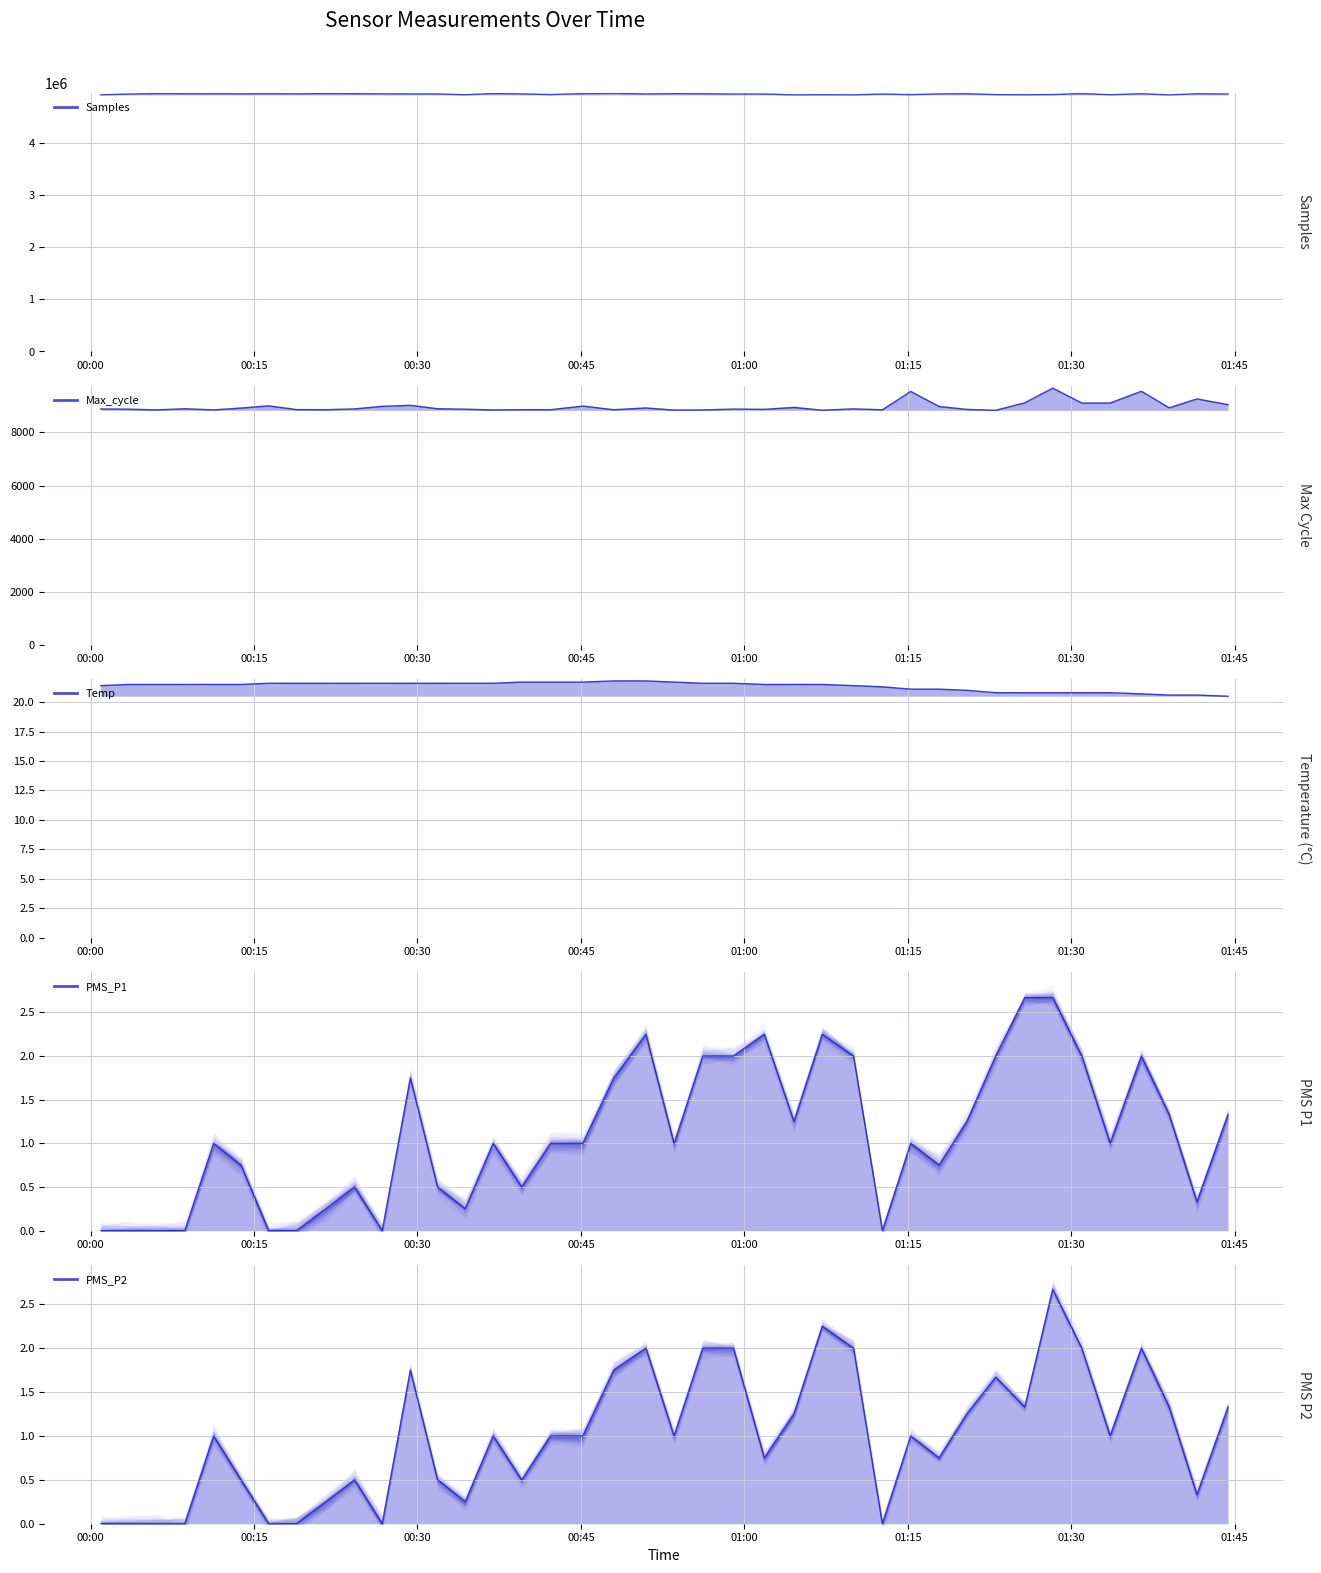

The PMS_P2 series shows 3.6 at 2022/06/17 01:07:09. True or false?

False